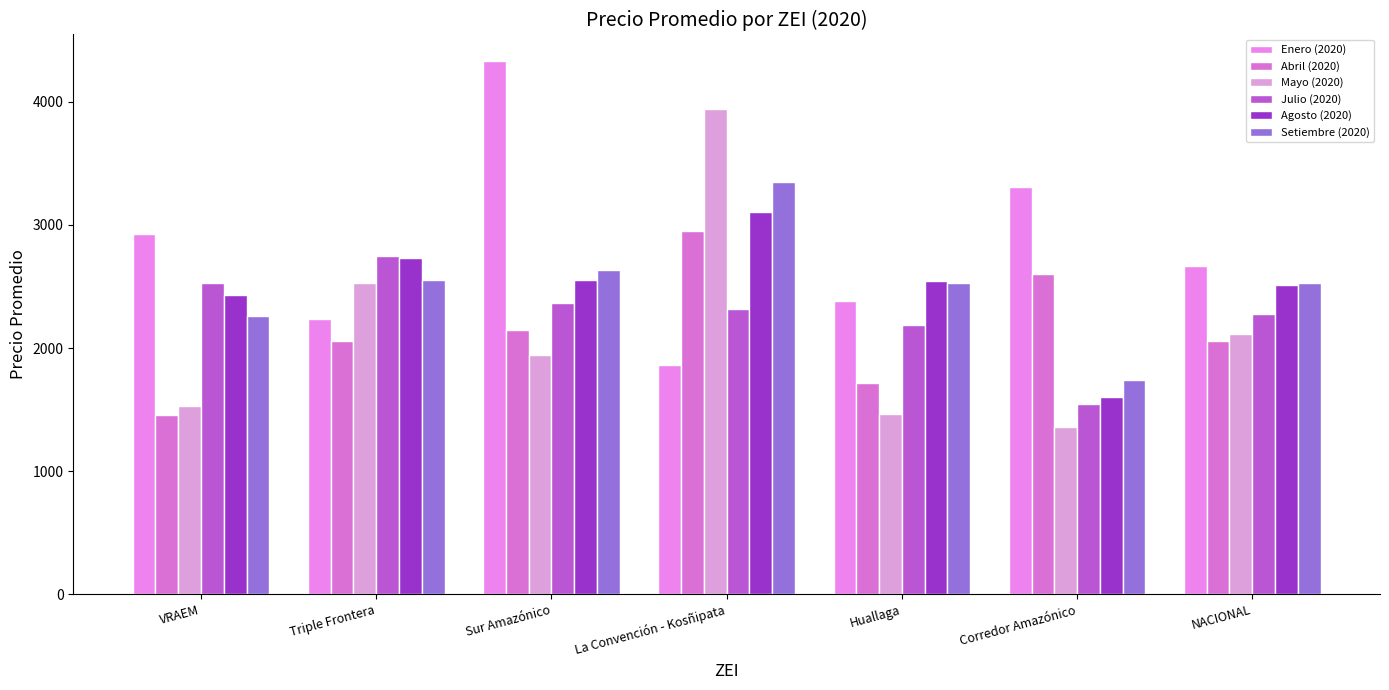

What is the lowest value of the Mayo (2020) series?

1361.1